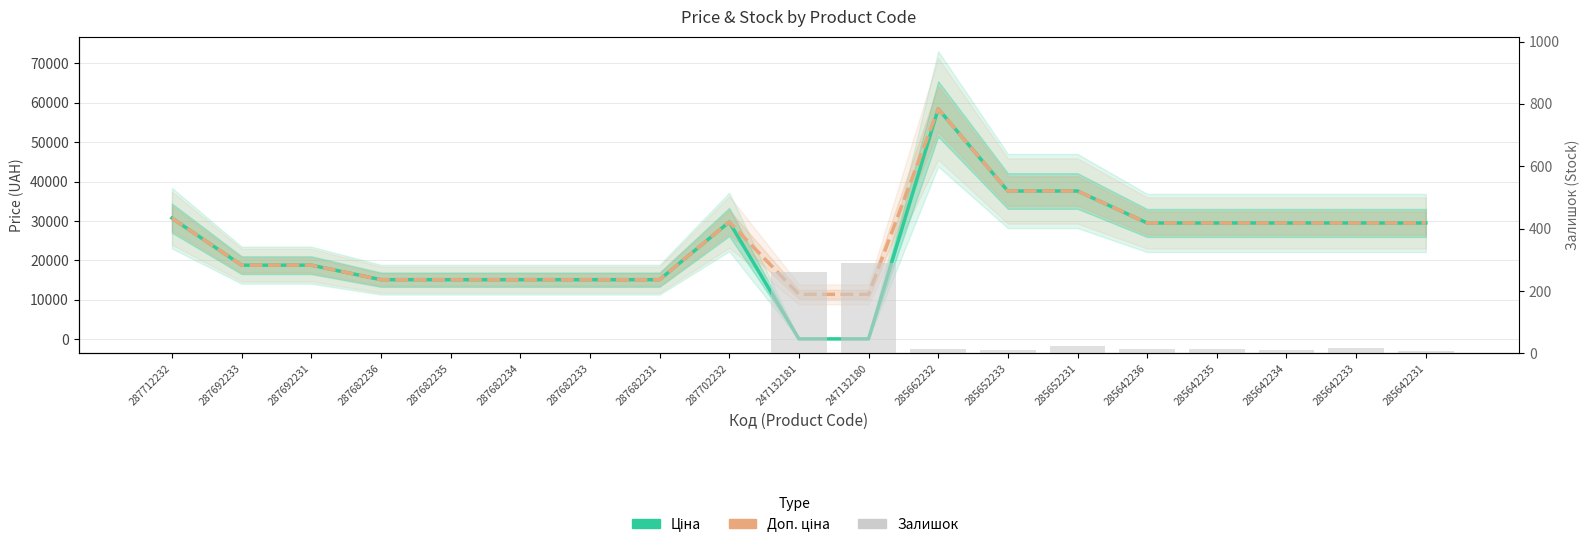

Are the bars grouped side by side (vs. stacked)?

Yes